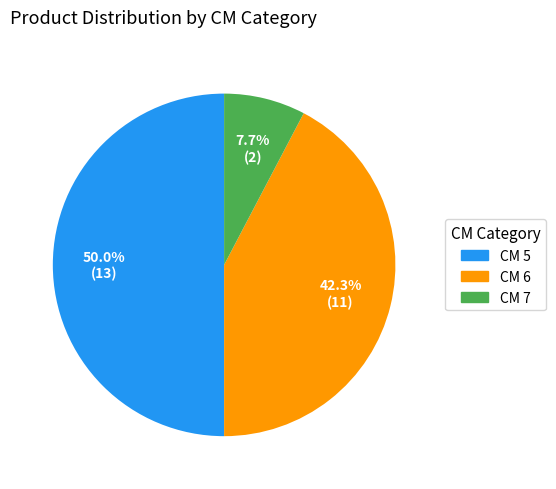

How many segments does this pie chart have?

3